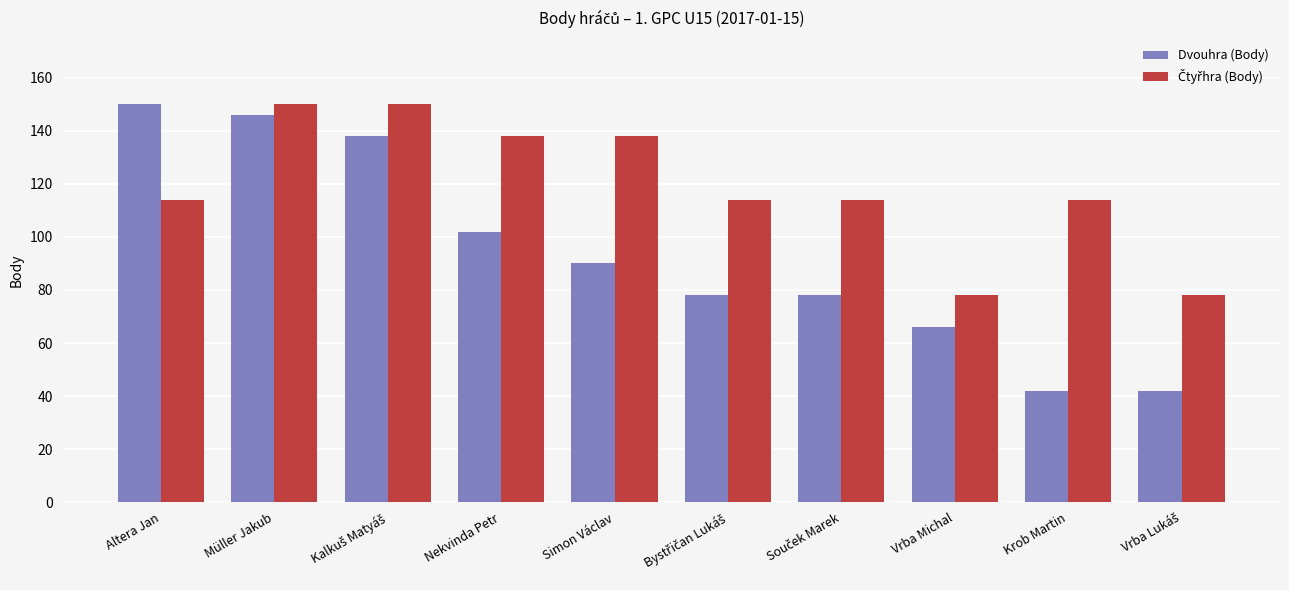

True or false: Dvouhra (Body) has a value of 130 at Simon Václav.

False